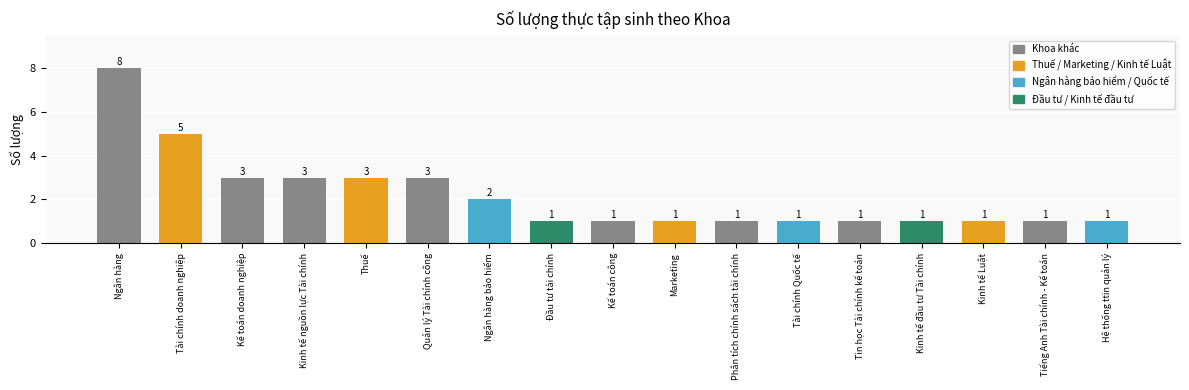

What value does the data have at Kinh tế nguồn lực Tài chính?

3